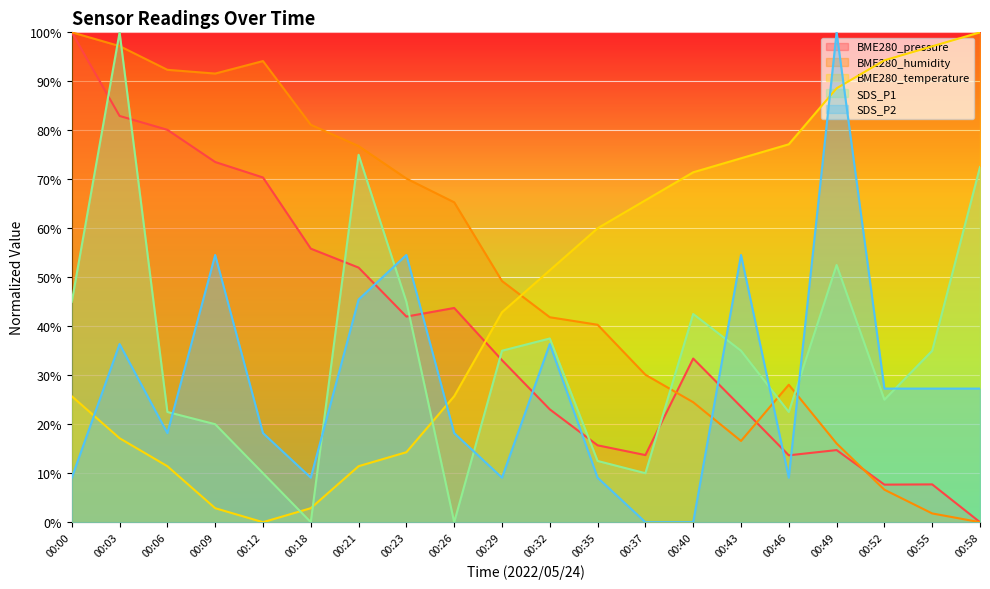

Where do BME280_pressure and SDS_P2 first cross each other?

00:21 and 00:23